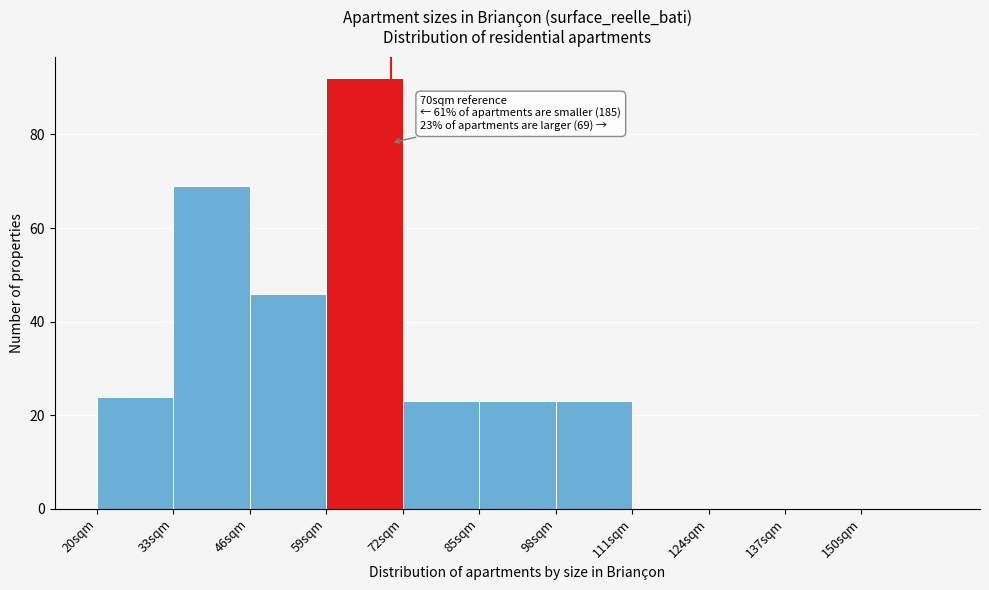

Over which range of the x-axis is the bar tallest?

59 to 72